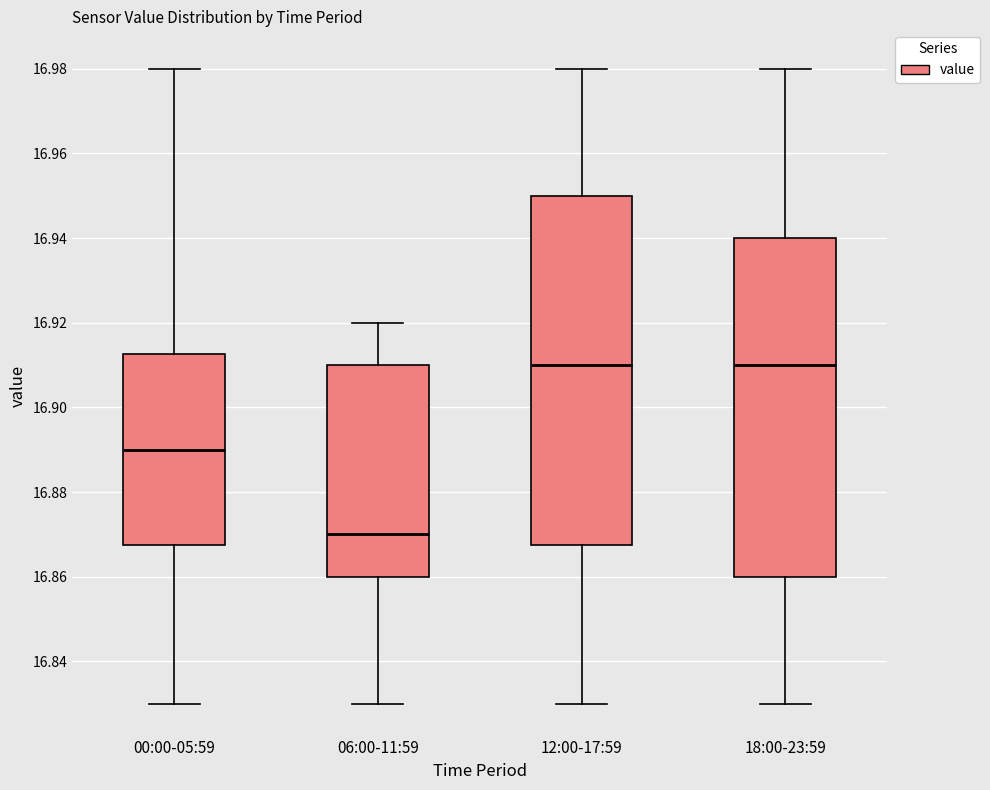

Which box is the tallest, from its lower edge to its upper edge?

12:00-17:59